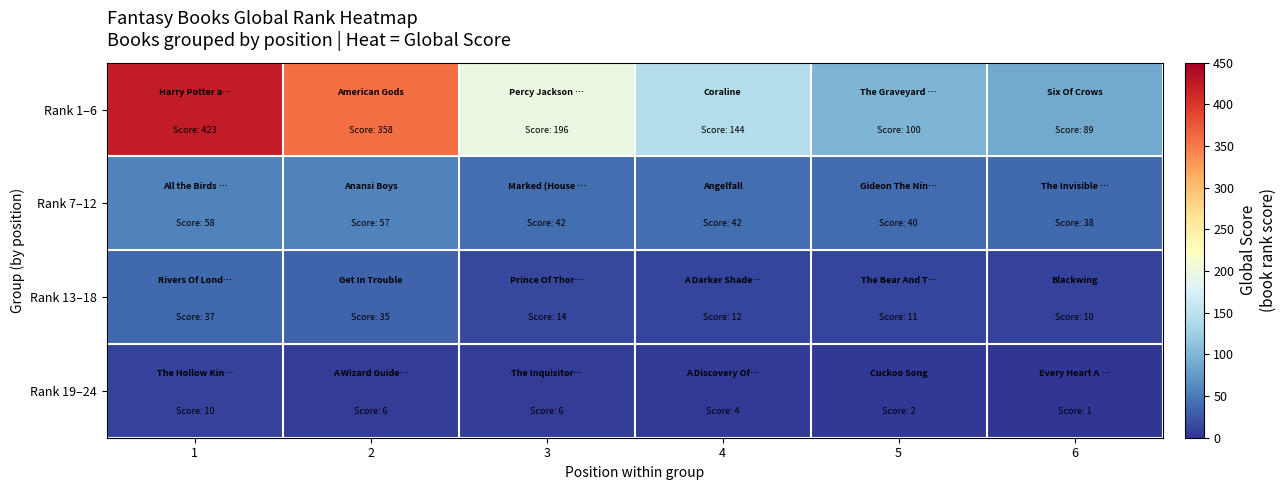

At how many categories does at least one series exceed 166?

3